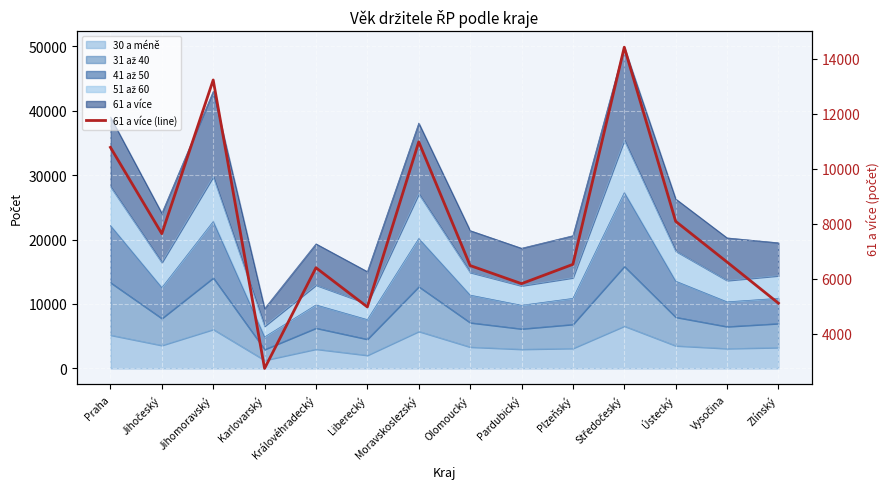

The value at Královéhradecký is 6401. True or false?

True